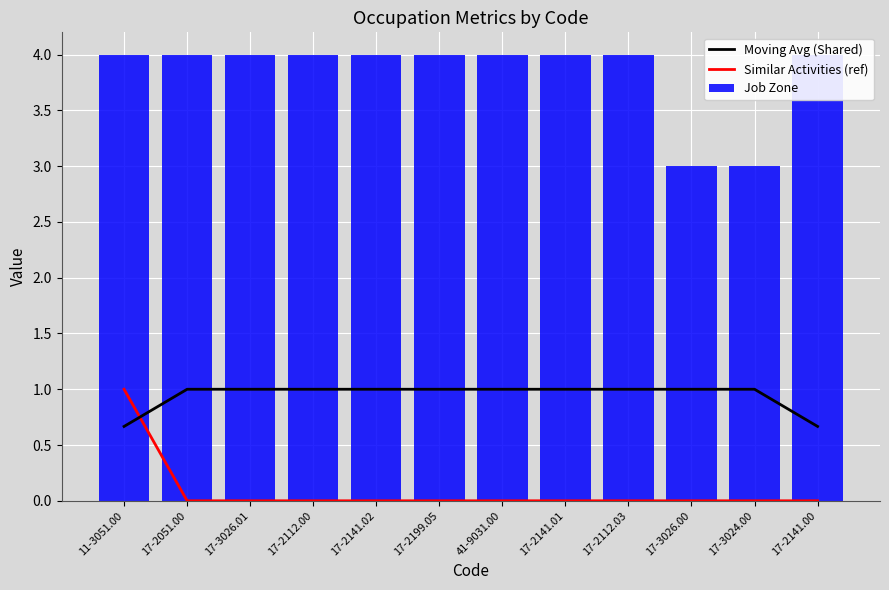

Read the Moving Avg (Shared) value at 17-2051.00.

1.0